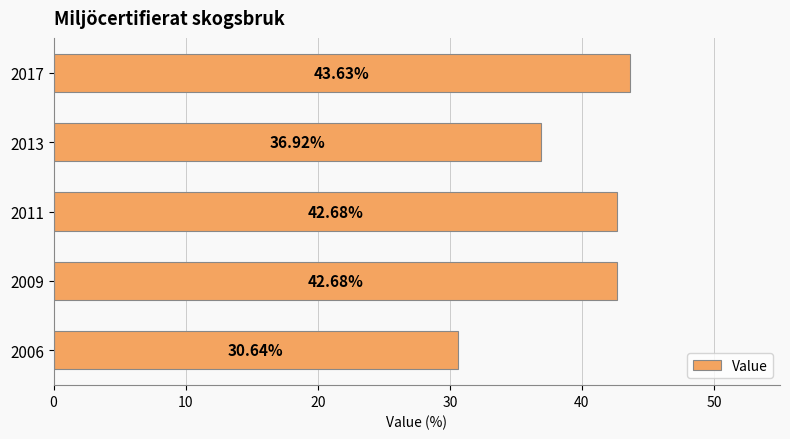

What is the sum of all values?

196.6